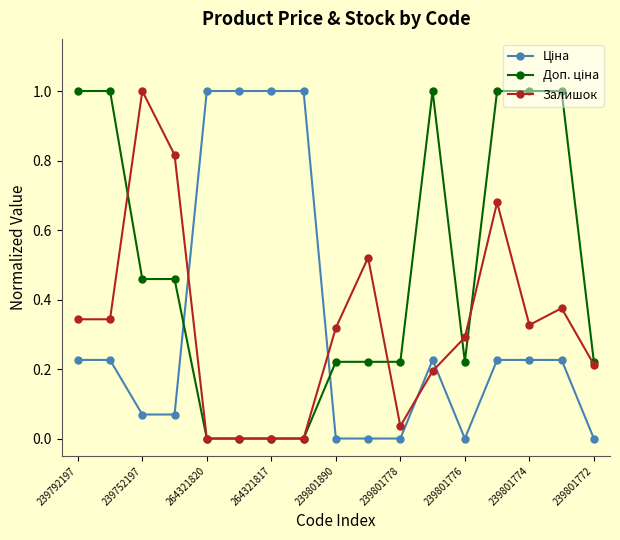

How many series are shown in this chart?

3